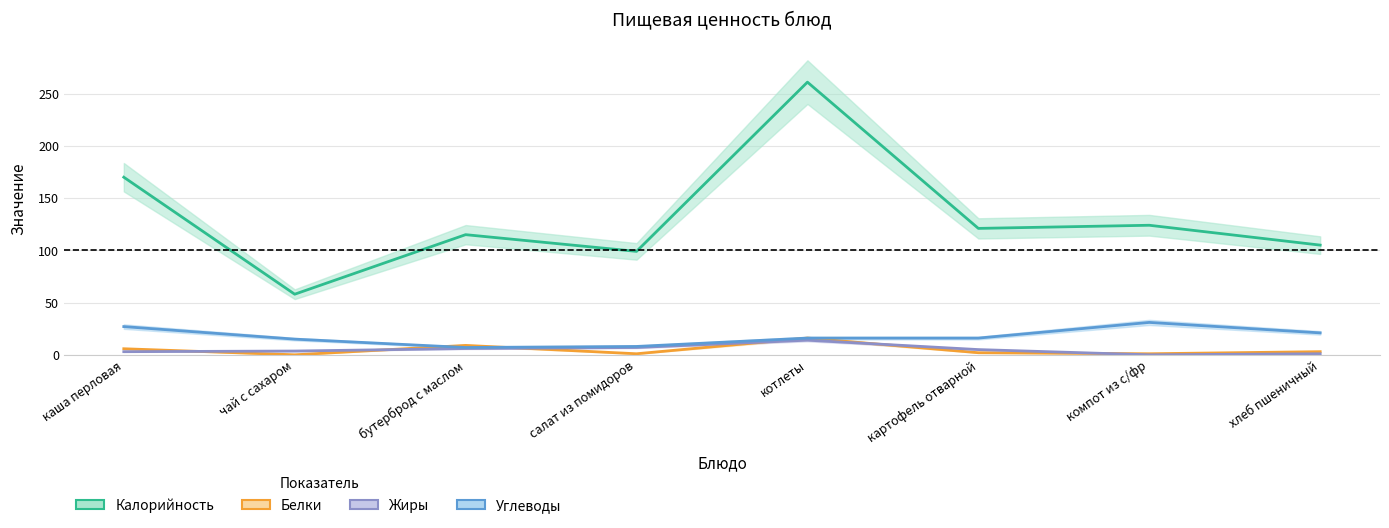

At which category is the sum across all series the highest?

котлеты